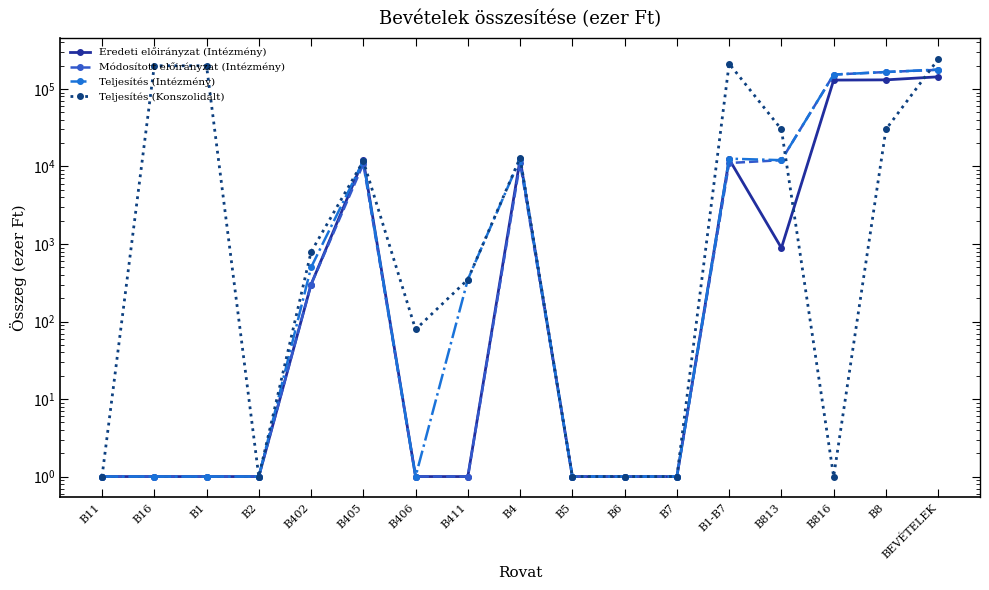

What is the maximum value for Eredeti előirányzat (Intézmény)?

143392